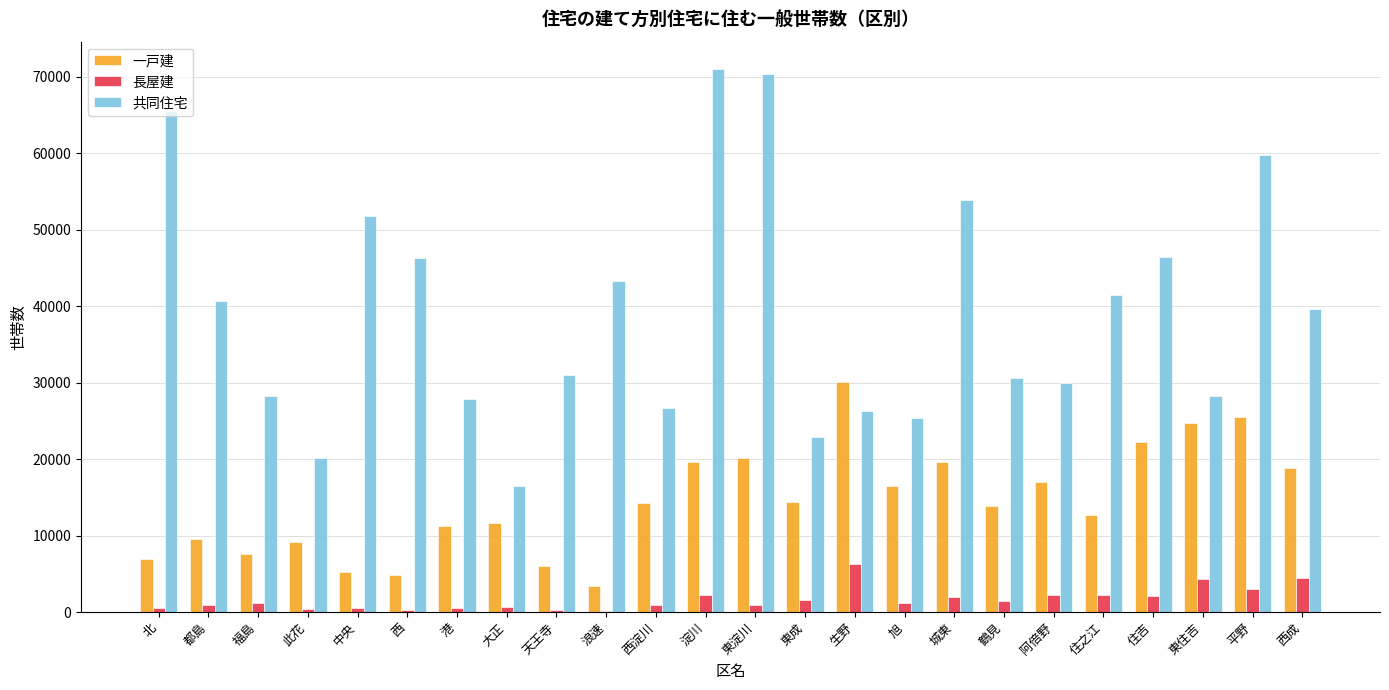

Which series has the largest total across all categories?

共同住宅